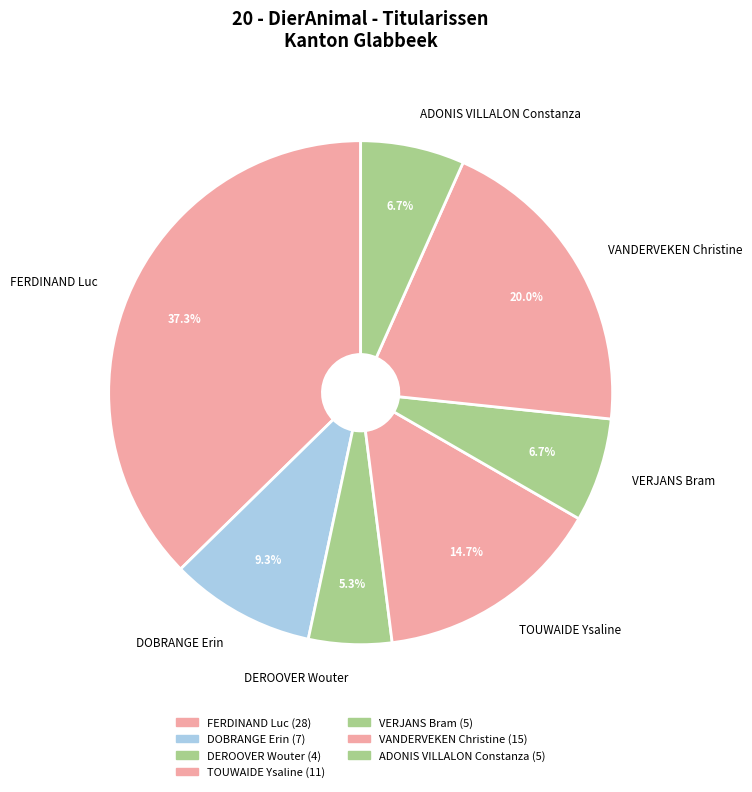

What percentage is NOT represented by FERDINAND Luc?

62.7%